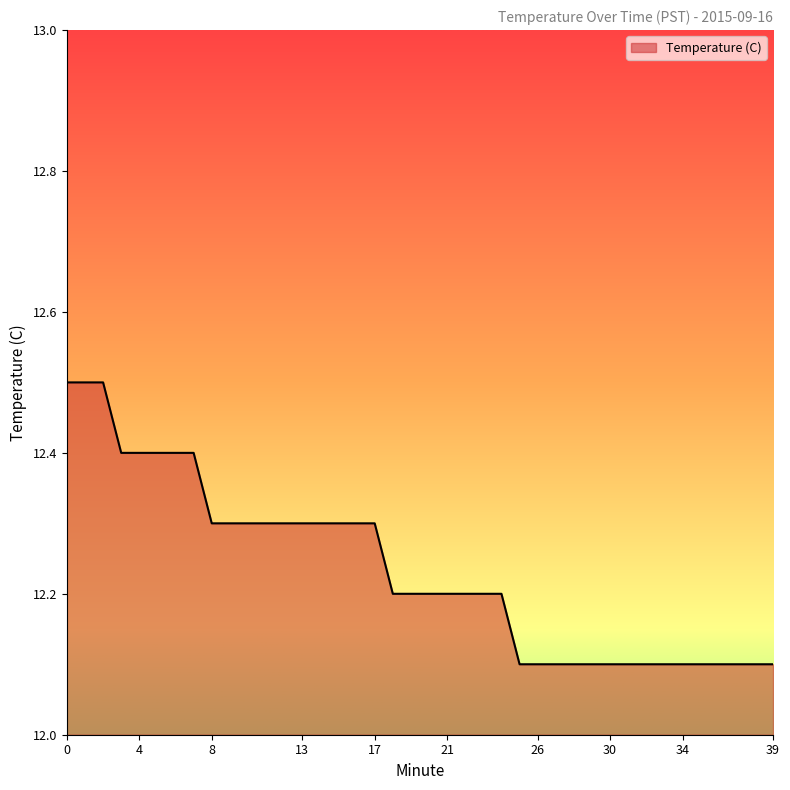

What is the minimum value shown in the chart?

12.1